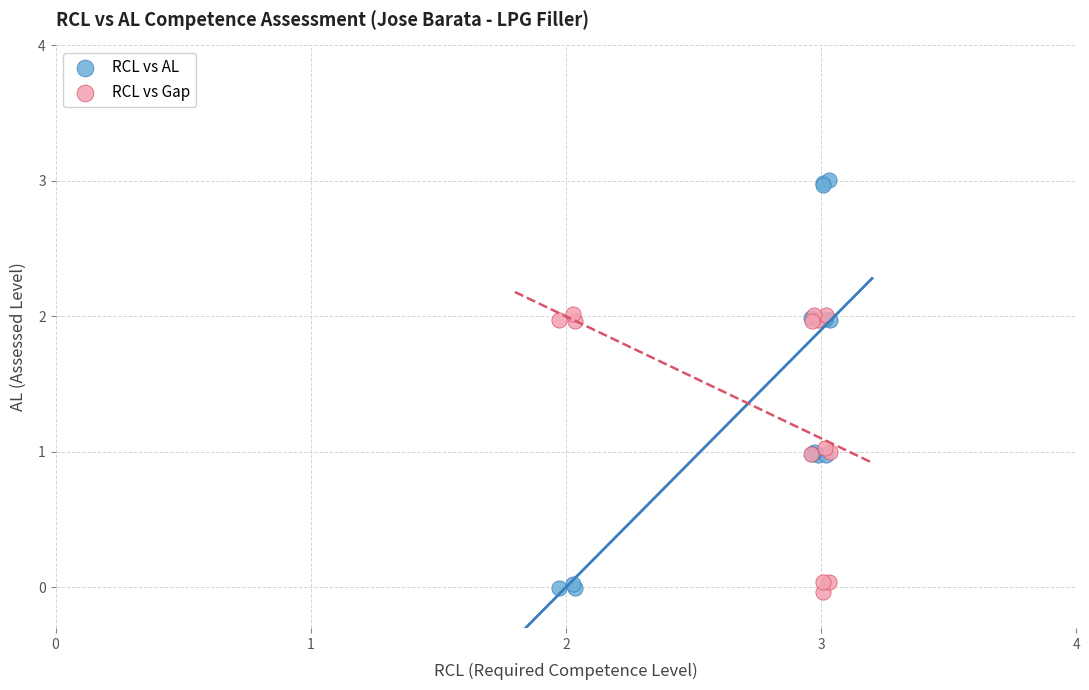

Which series has the largest Y range (max minus min)?

RCL vs AL